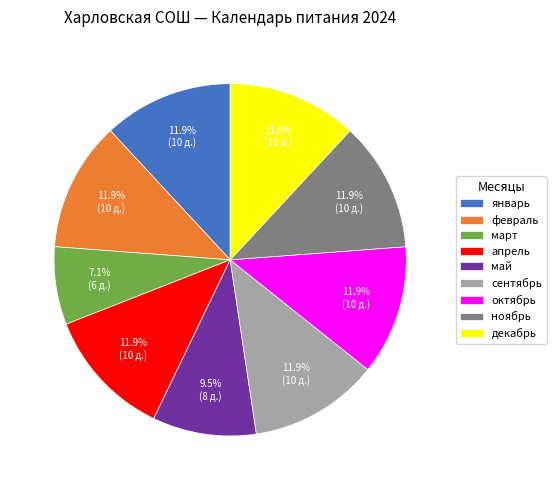

Which category has the smallest portion of the pie?

март